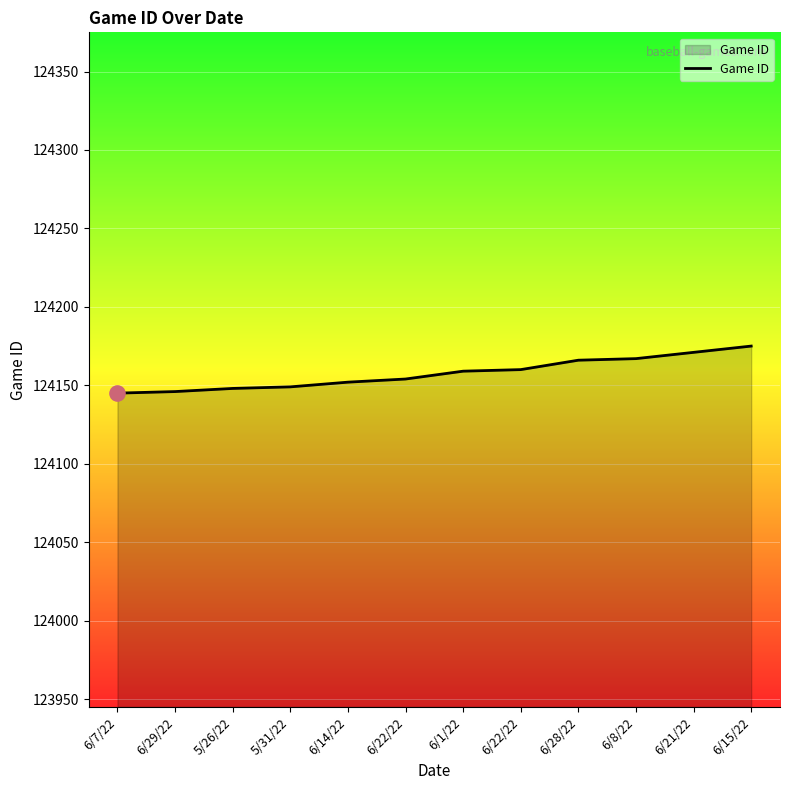

Approximately how many times larger is the value at 6/21/22 compared to 6/14/22?

1.0